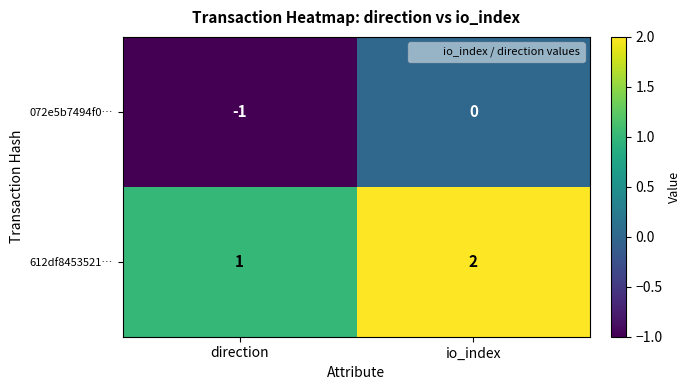

List the series in order of their peak value, highest first.

612df8453521…, 072e5b7494f0…